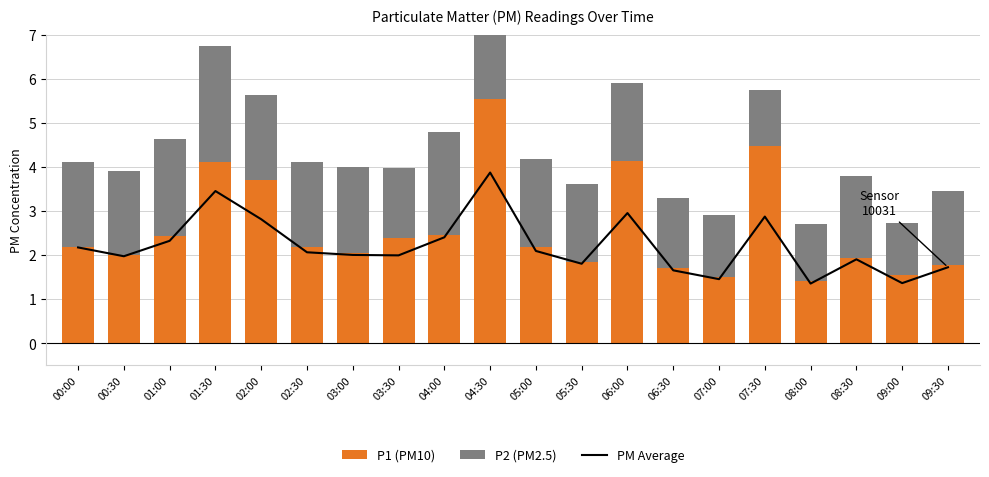

The value of P1 (PM10) at 09:30 is 2.5. True or false?

False